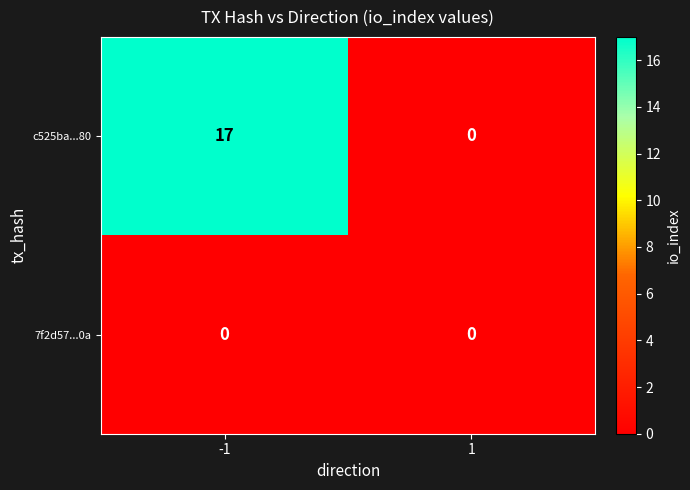

What is the highest value of the c525ba...80 series?

17